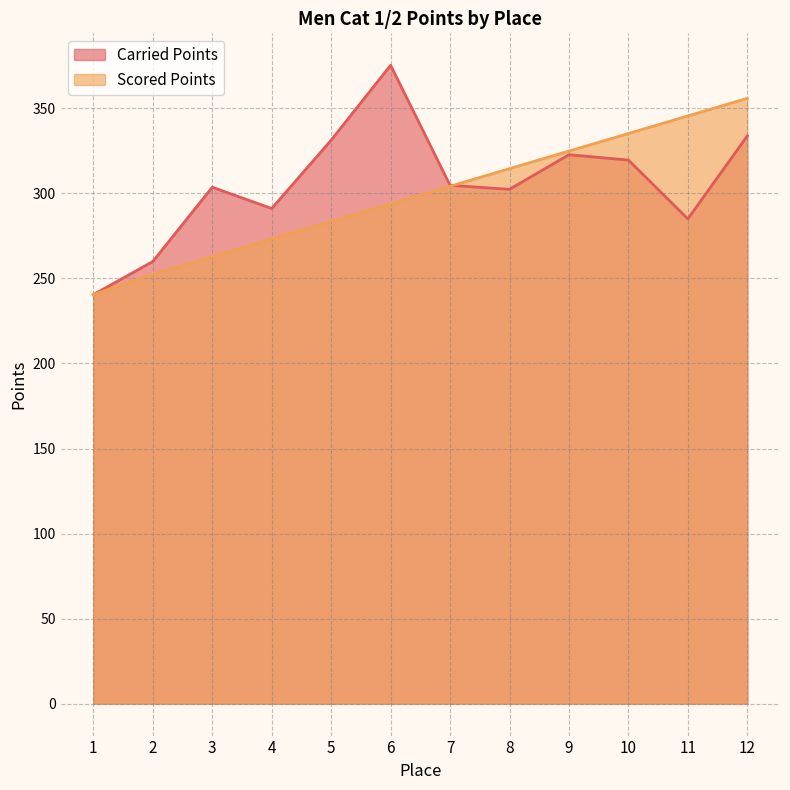

Which series has the largest total across all categories?

Carried Points